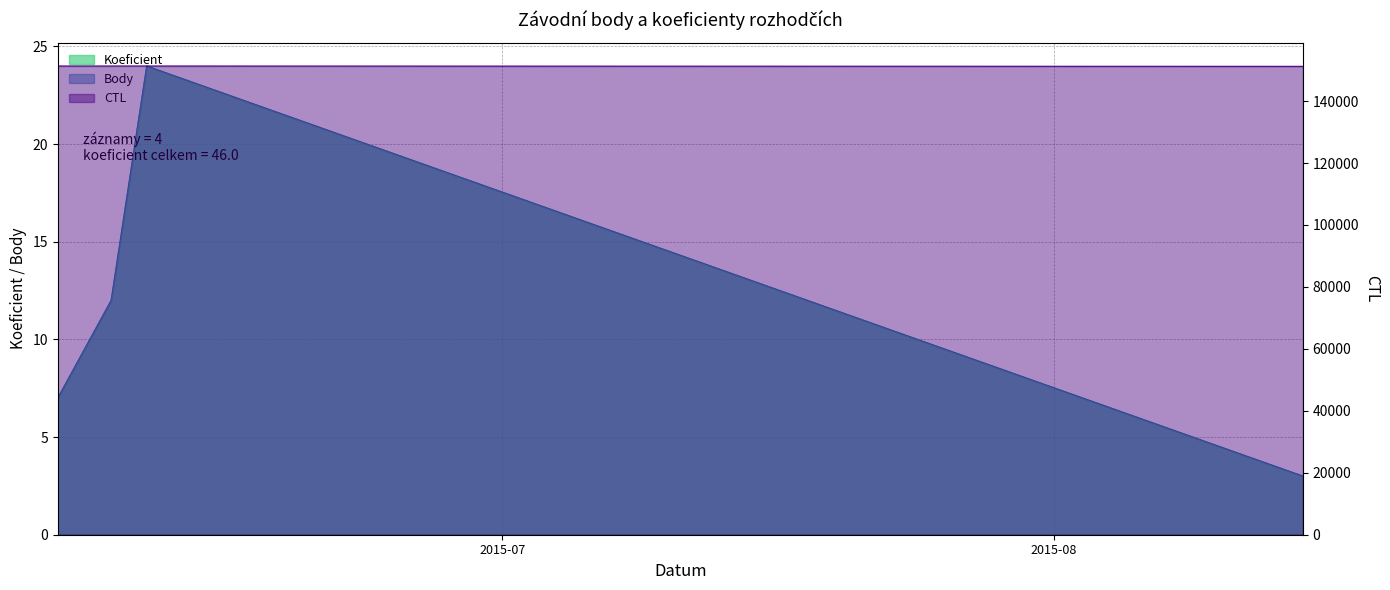

Which has a higher value, 2015-06-06 or 2015-06-09?

2015-06-09